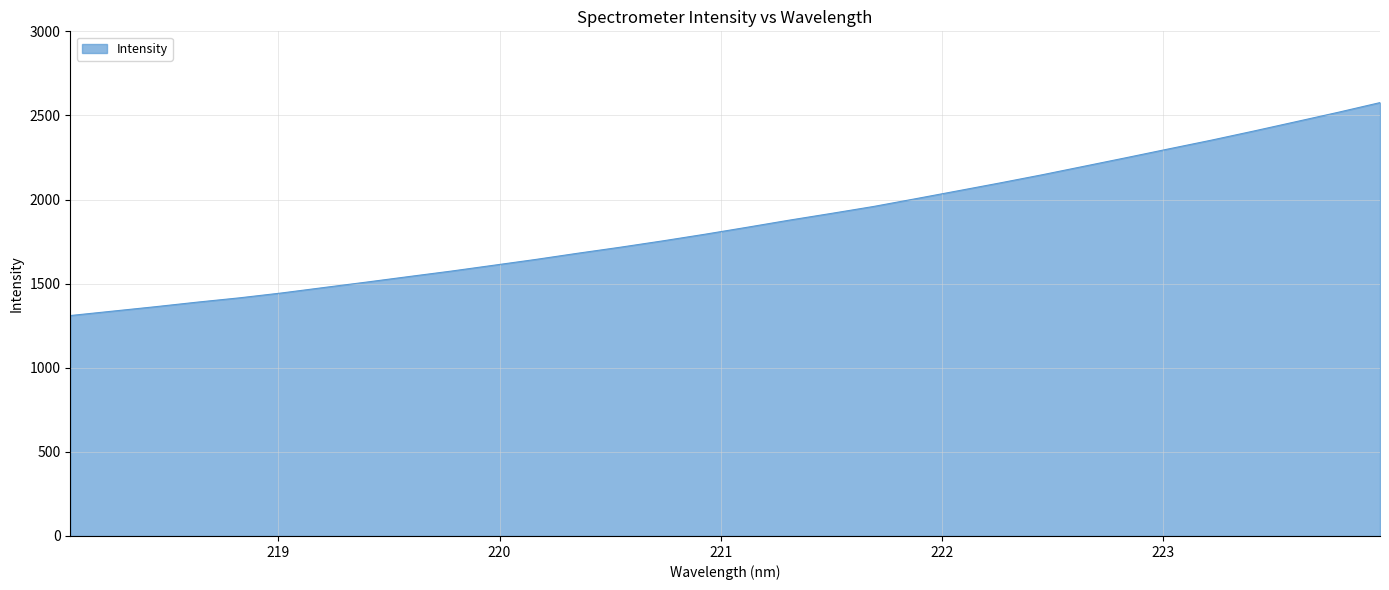

What is the maximum value shown in the chart?

2576.3